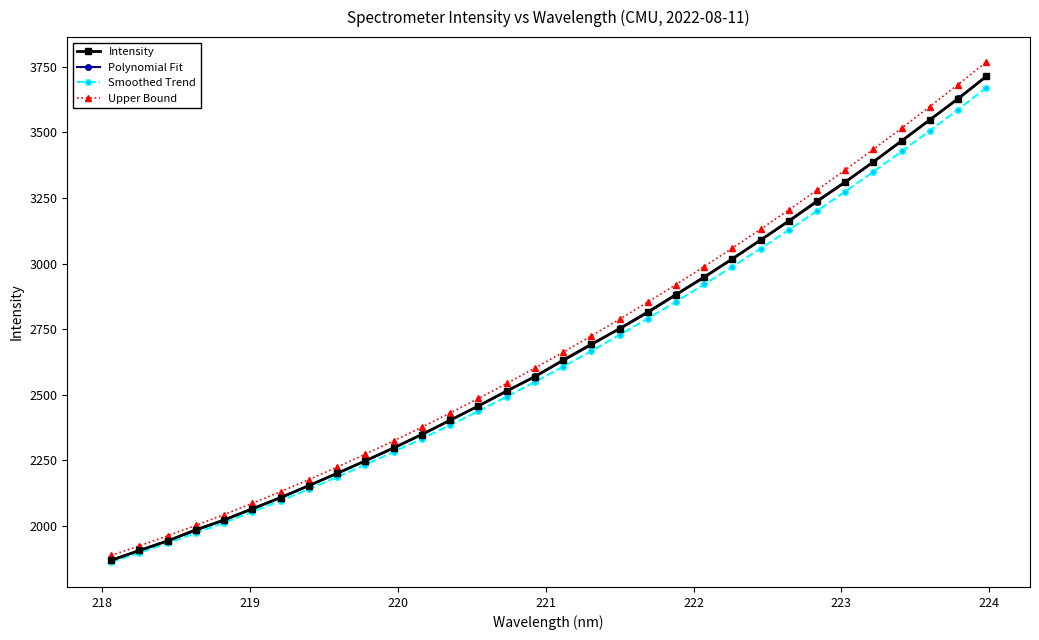

What is the difference between the maximum and second lowest values in the Polynomial Fit series?

1808.5